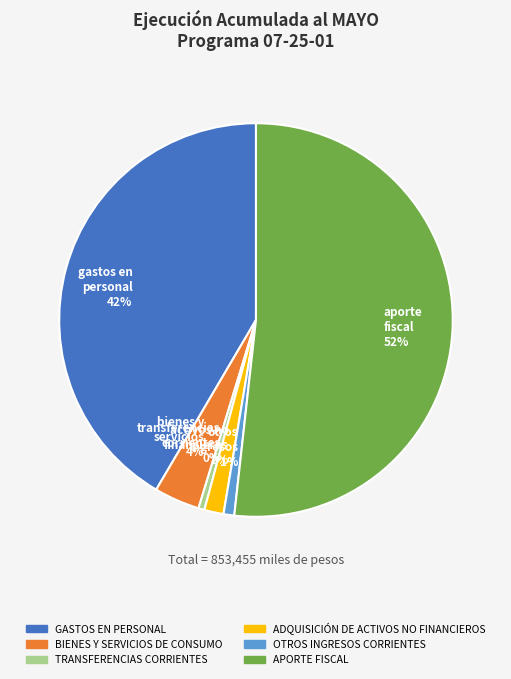

Is the sum of otros ingresos 1% and transferencias corrientes 0% greater than half?

No